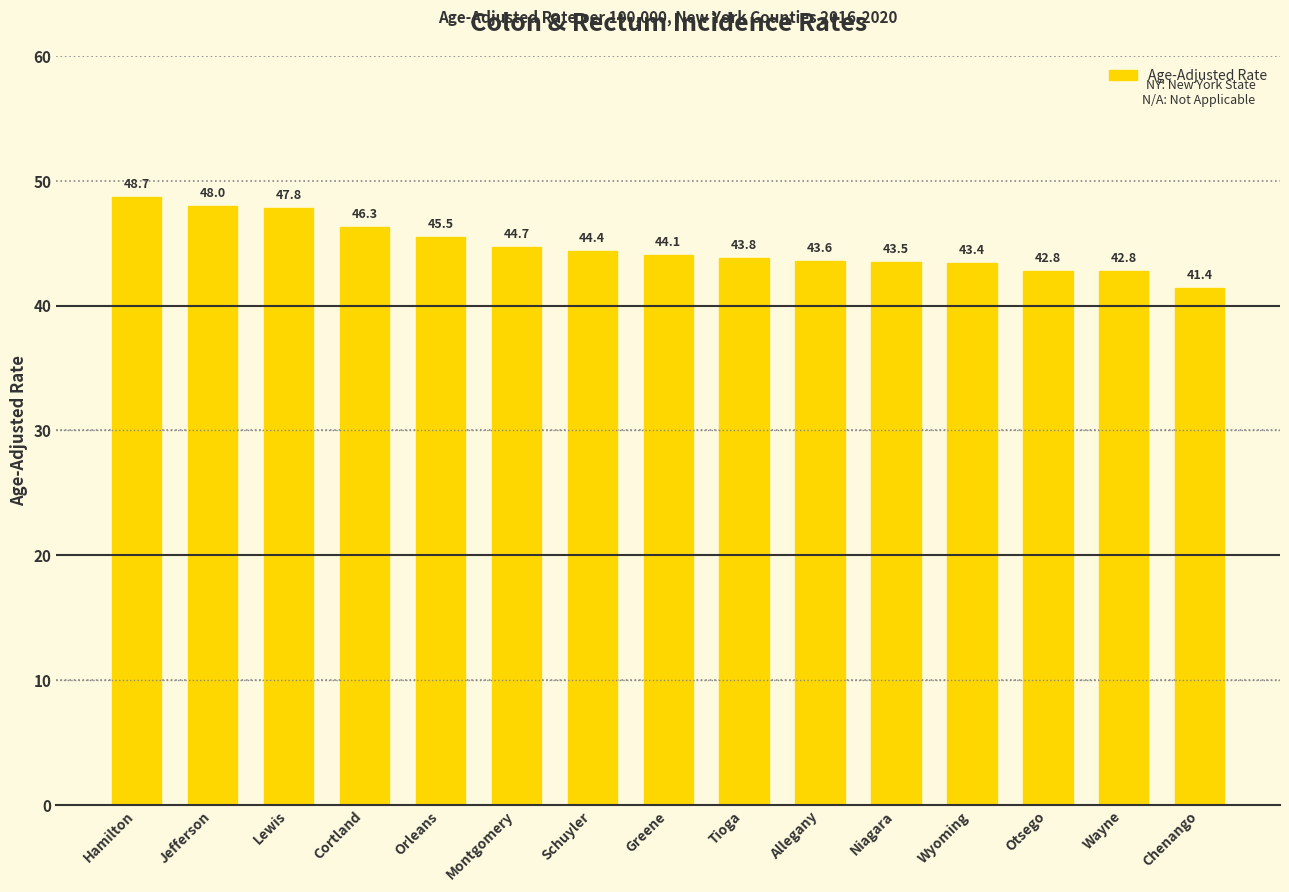

What is the value of the 10th bar from the left?

43.6